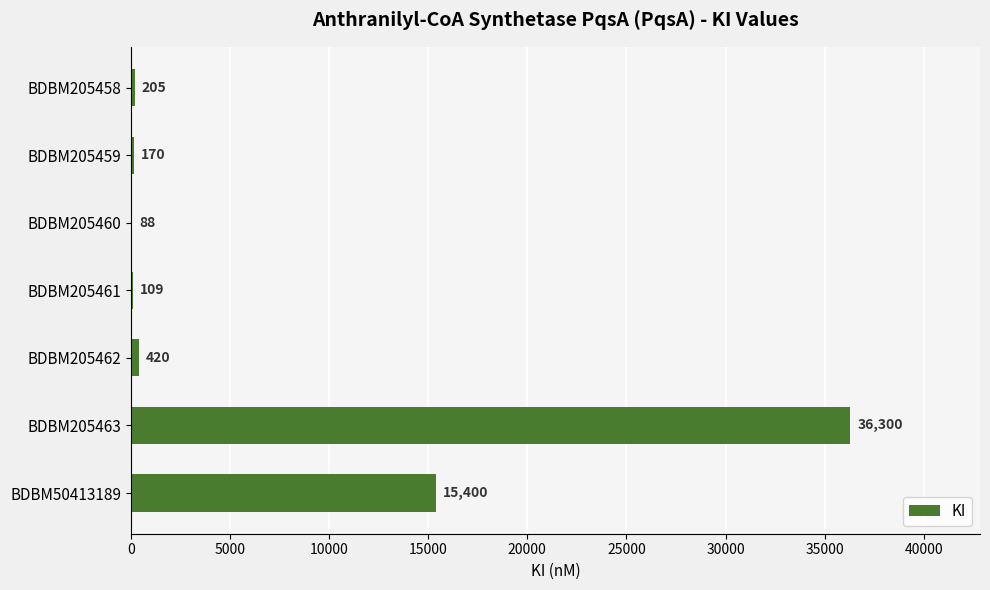

What is the approximate value at BDBM50413189?

15400